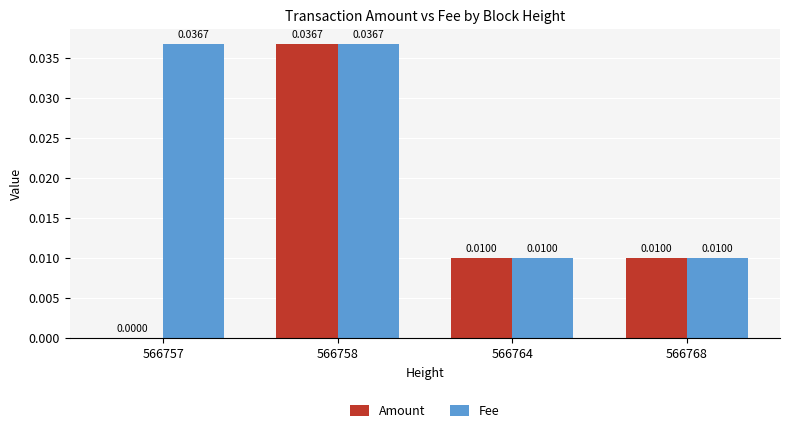

Which series has the largest total across all categories?

Fee